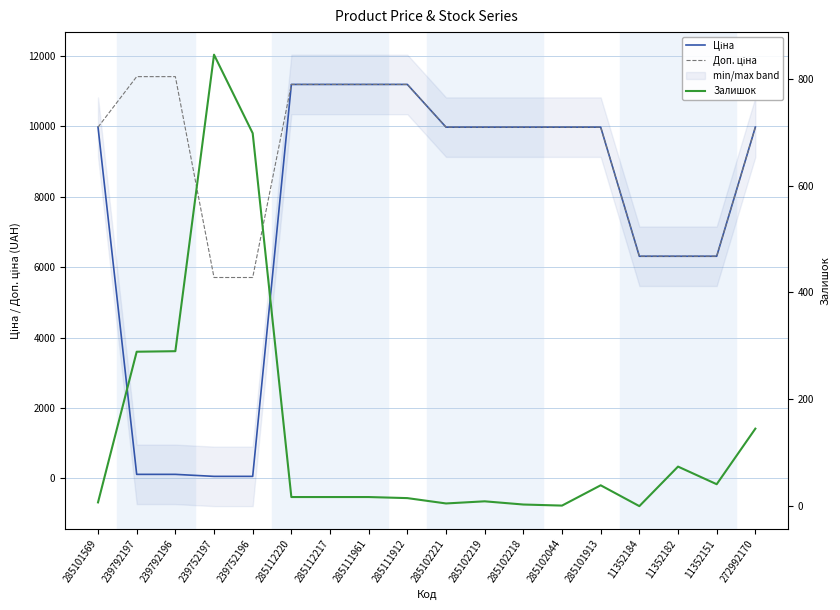

At 285101569, list the series in order from largest to smallest.

Ціна, Доп. ціна, Залишок